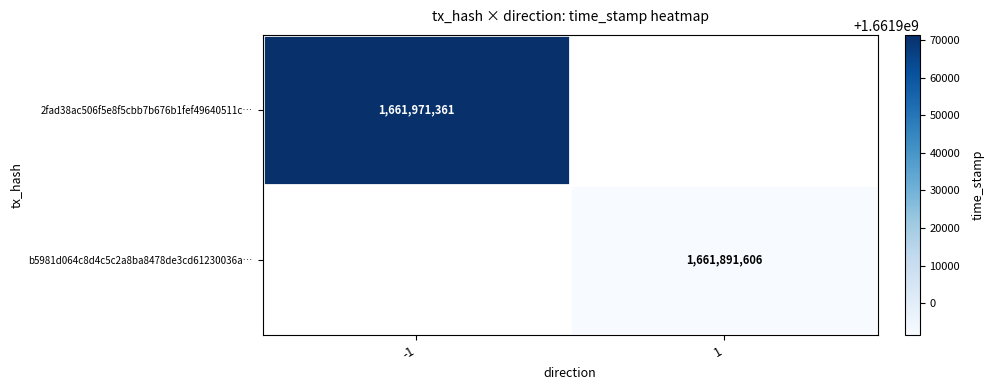

Which label corresponds to the smallest value in the chart?

1